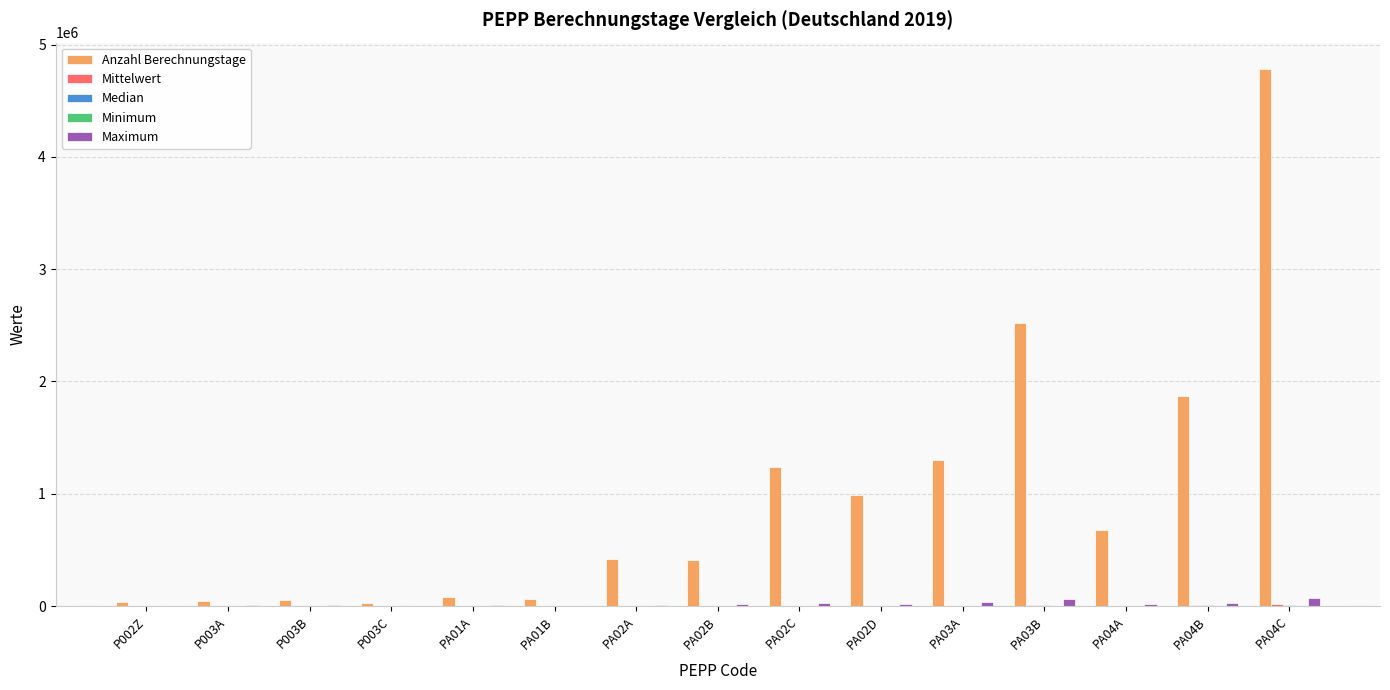

What is the difference between the Maximum values at PA03B and PA02B?

49720.0